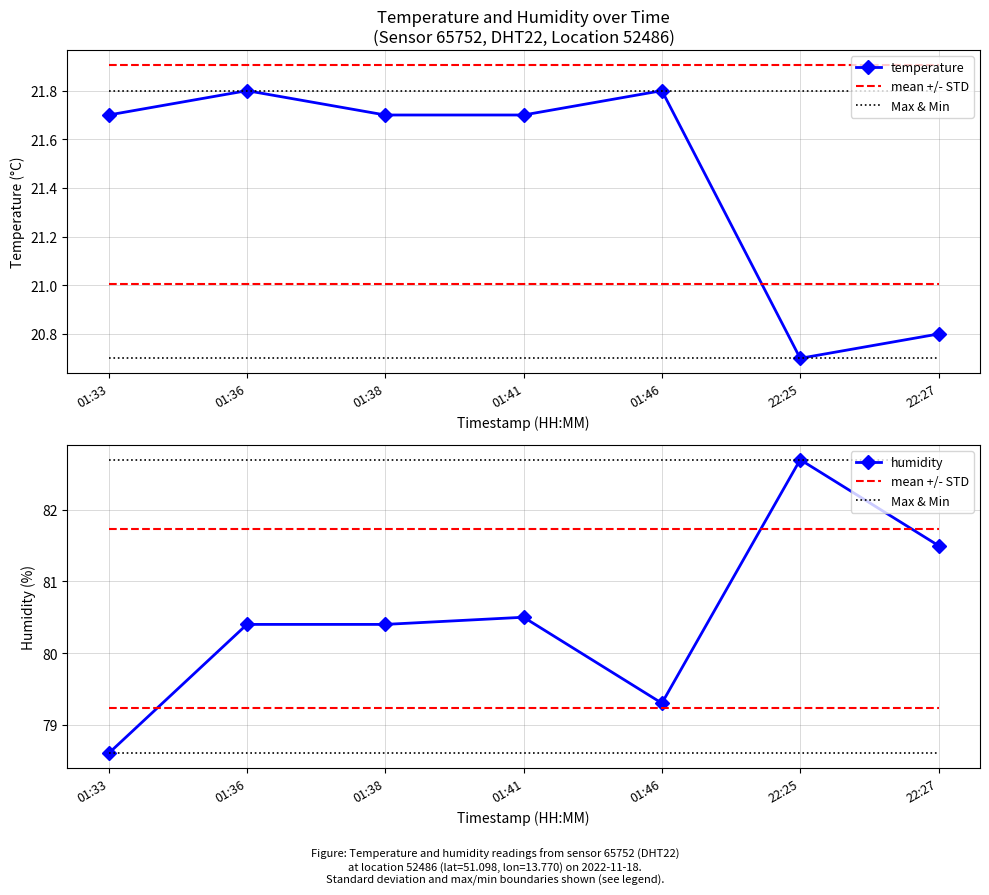

Which series has the largest range (max minus min)?

humidity